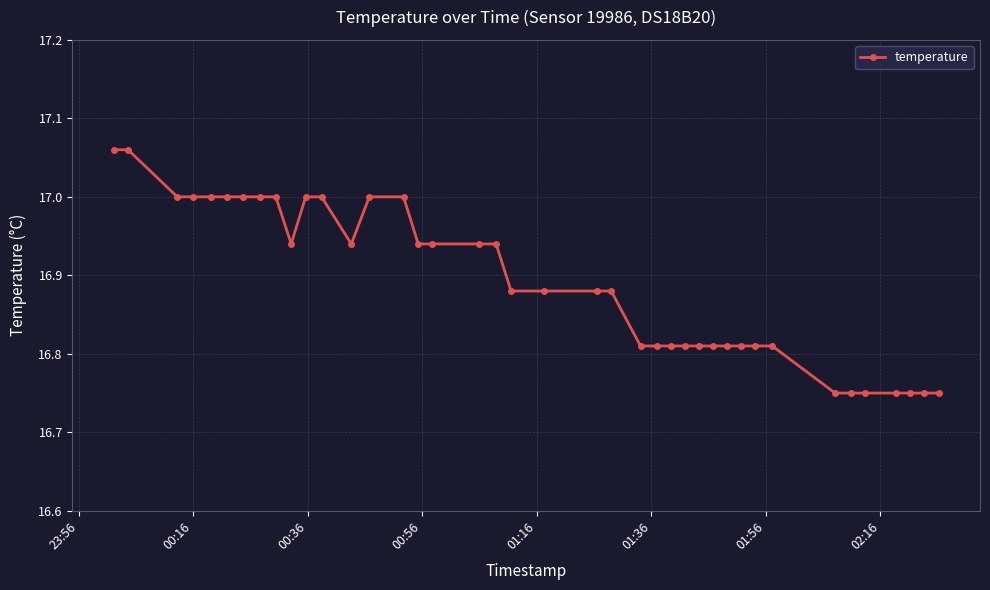

What is the sum of all values?

675.6